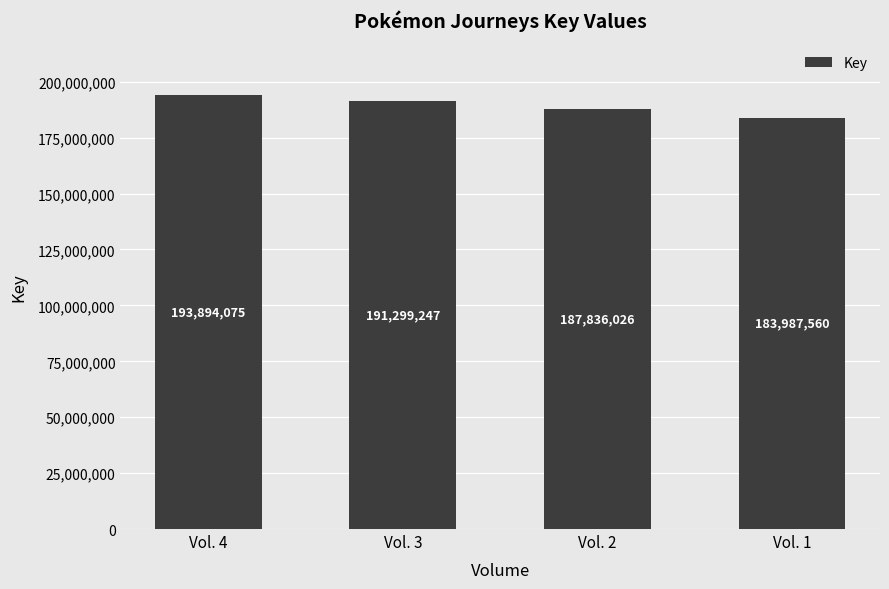

The chart shows a value of 187836026 at Vol. 2. True or false?

True